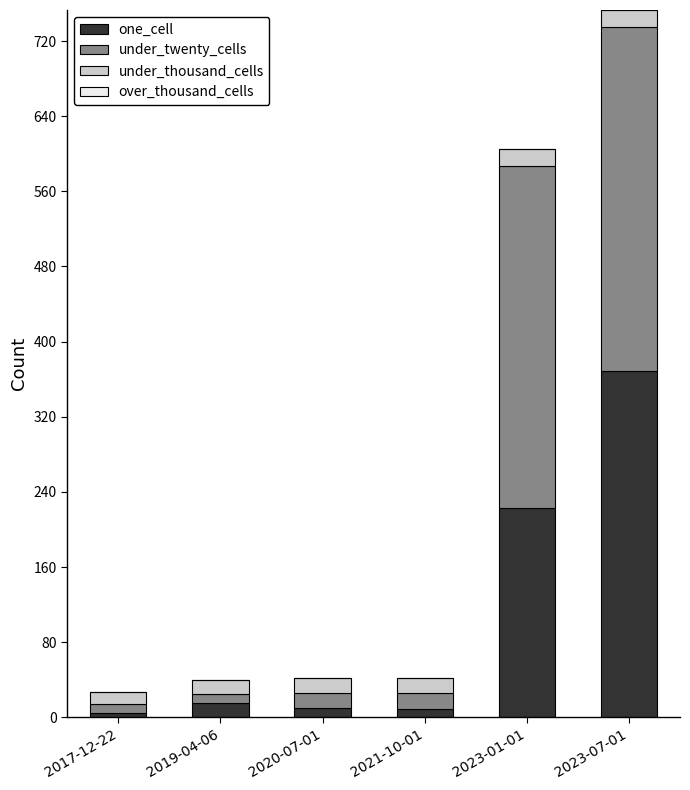

What is the sum of all one_cell values?

631